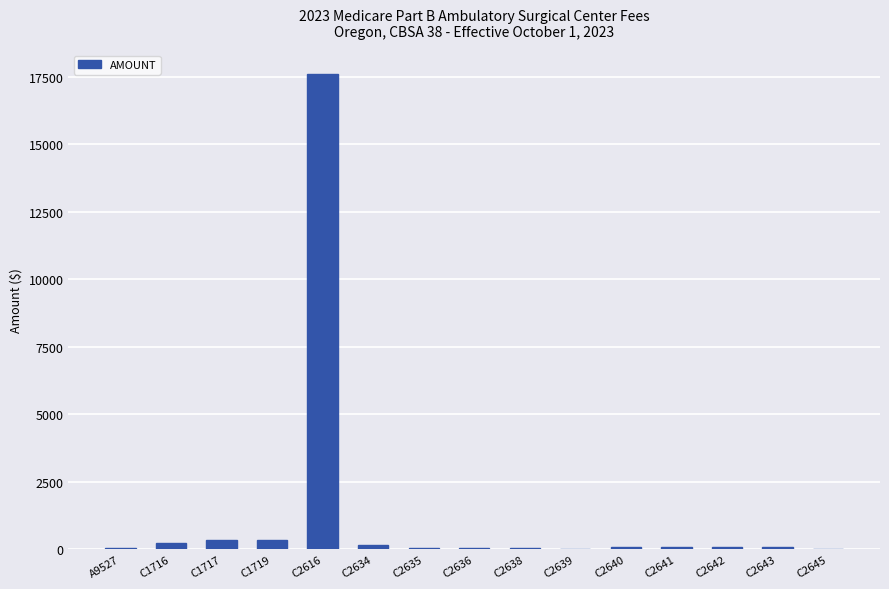

The value at C2616 is 28508.6. True or false?

False